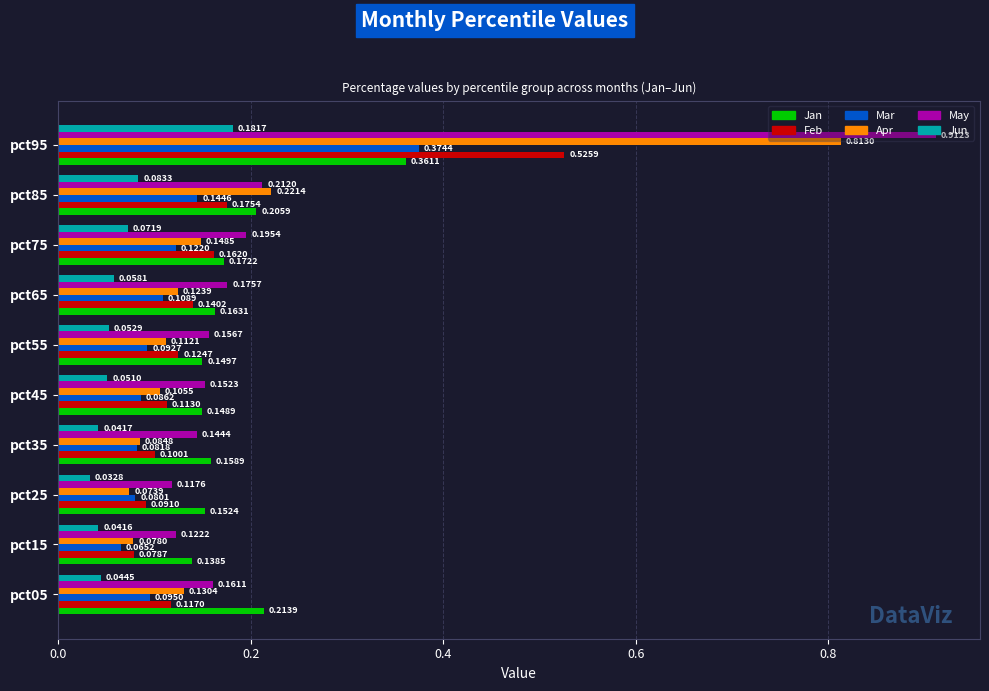

At which category is the sum across all series the highest?

pct95